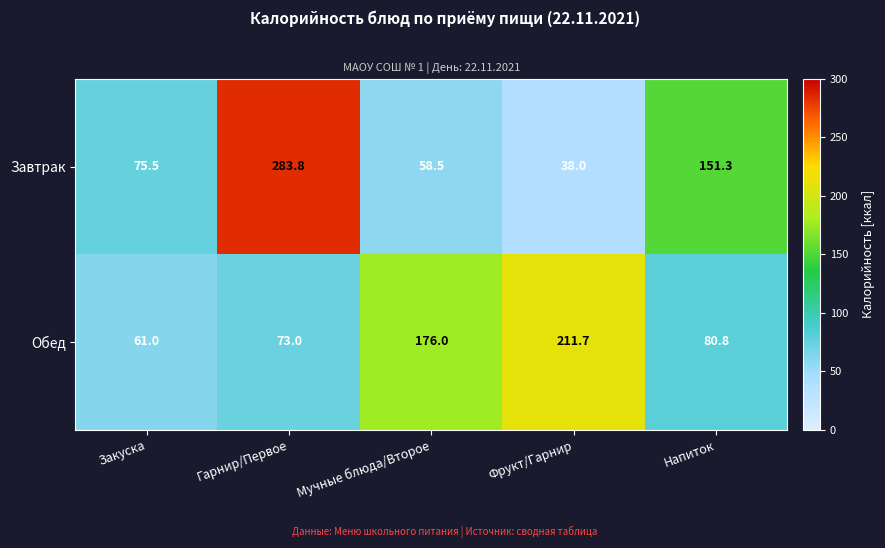

Rank the series by their average value, from highest to lowest.

Завтрак, Обед